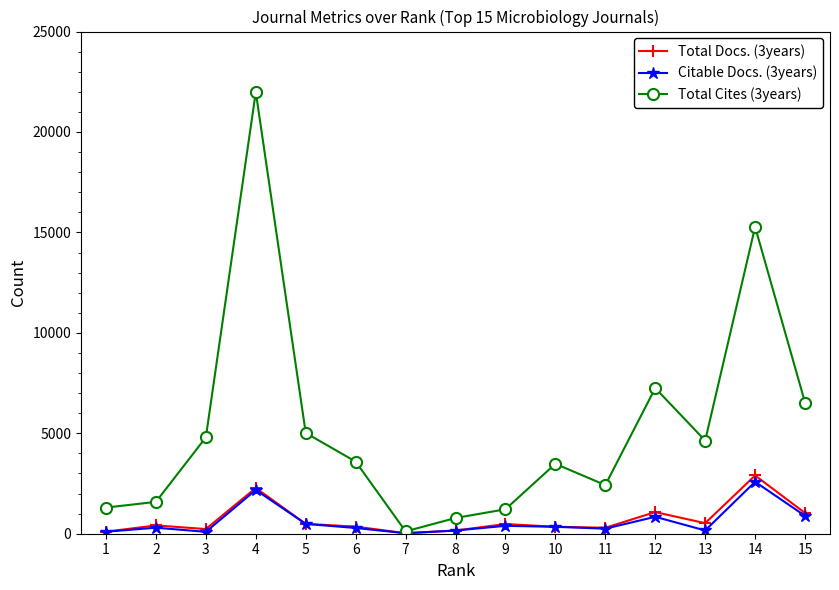

Is the value of Total Cites (3years) at 9 greater than the value of Total Docs. (3years) at 11?

Yes